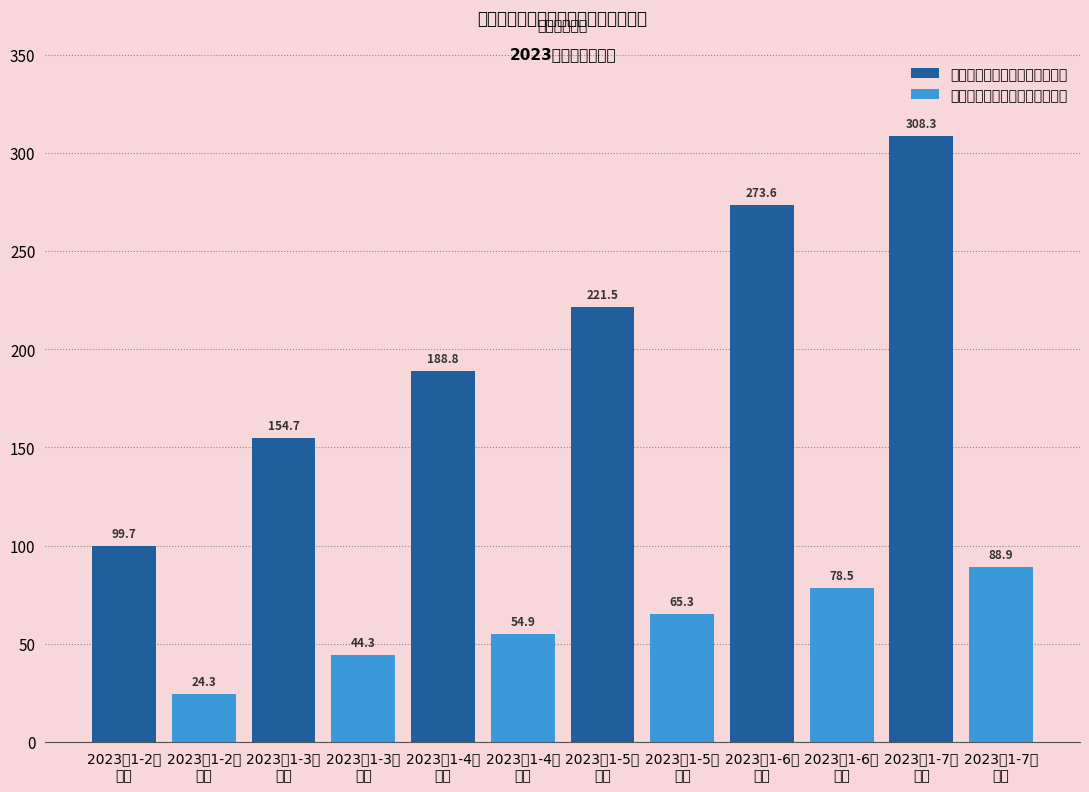

At how many categories does at least one series exceed 97?

6